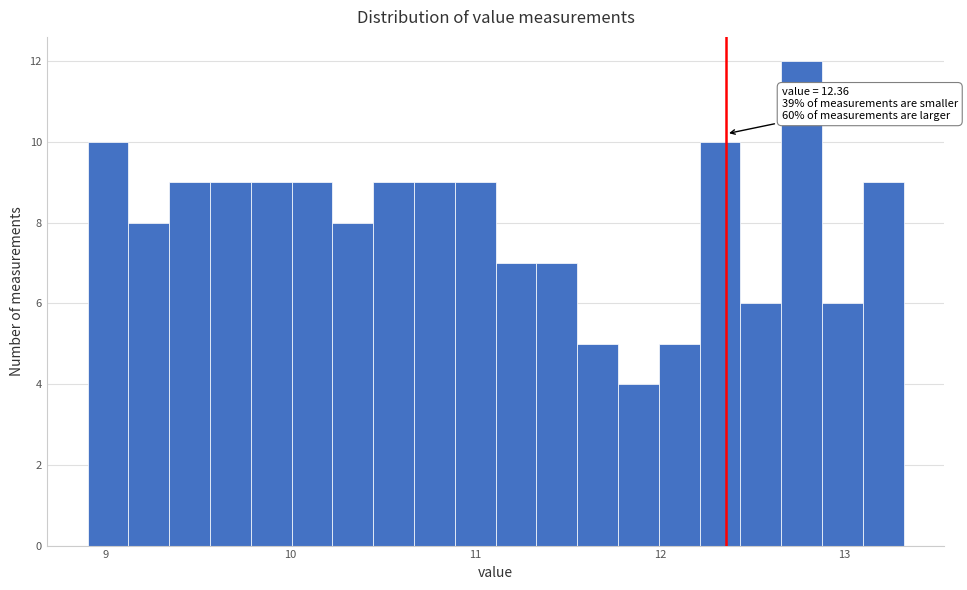

Read against the x-axis, roughly where is the centre of the tallest bar?

12.8